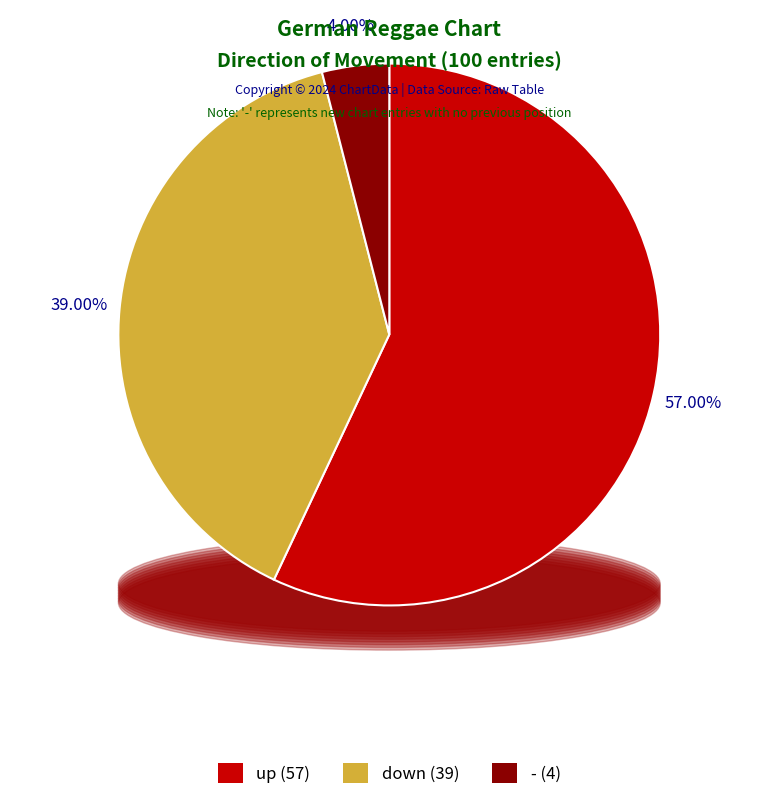

What is the ratio of the value at - to the value at up?

0.1